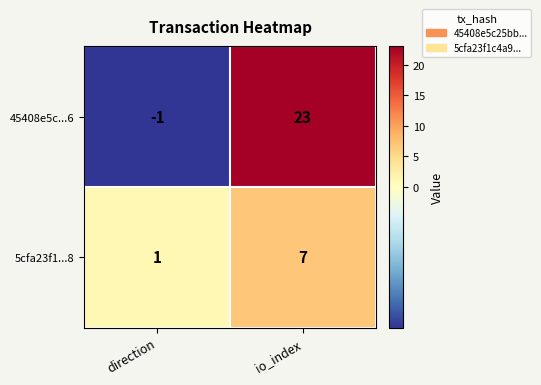

How many categories are shown in the chart?

2